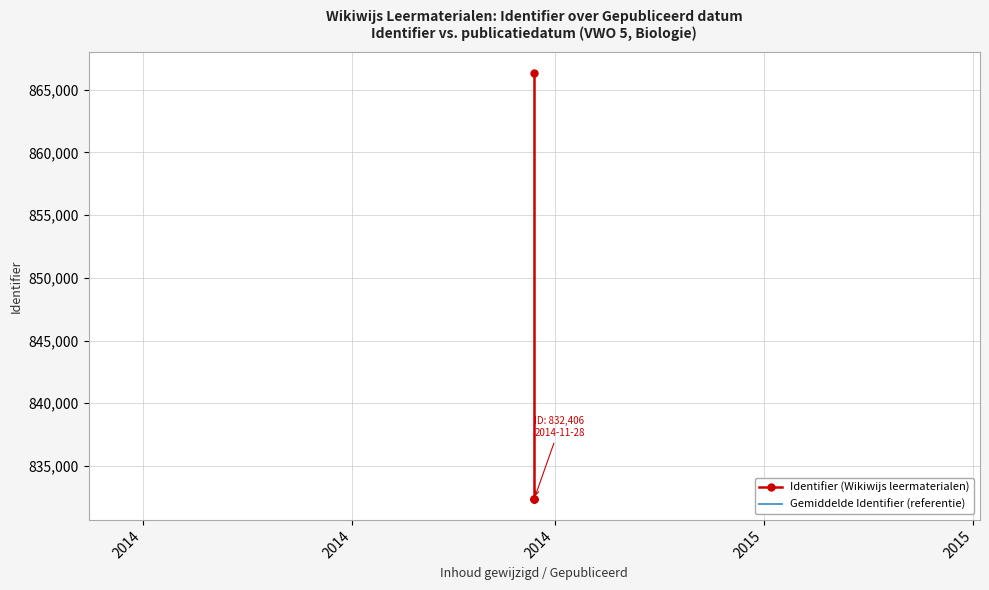

What is the sum of the Gemiddelde Identifier (referentie) values at 2014 and 2015?

1681762.5